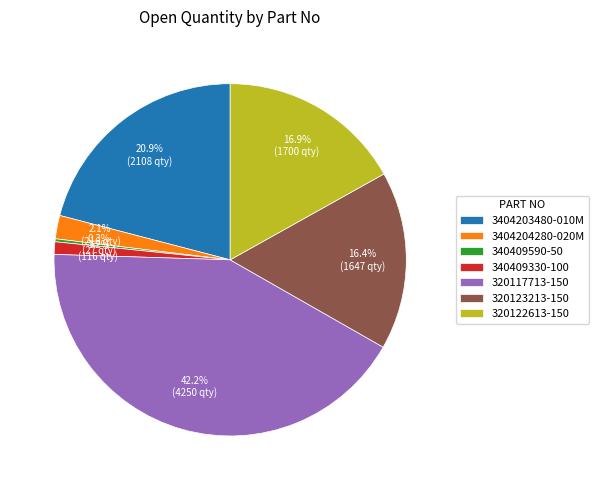

Between 320117713-150 and 3404204280-020M, which is larger?

320117713-150